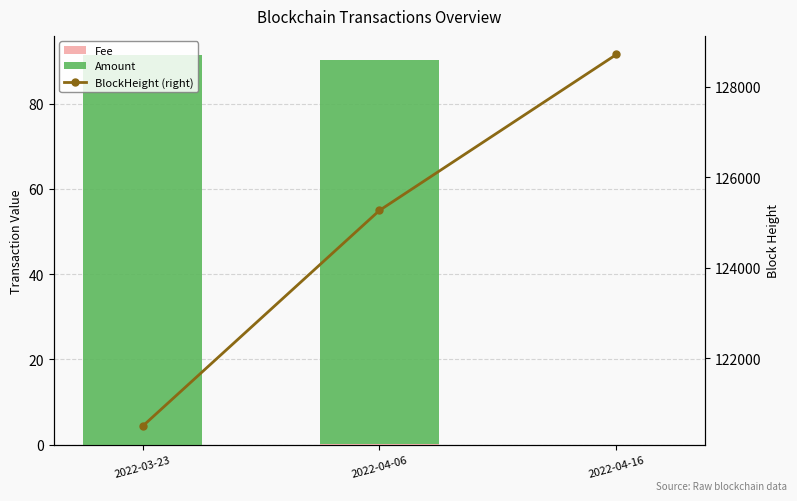

Read the BlockHeight (right) value at 2022-04-06.

125270.0